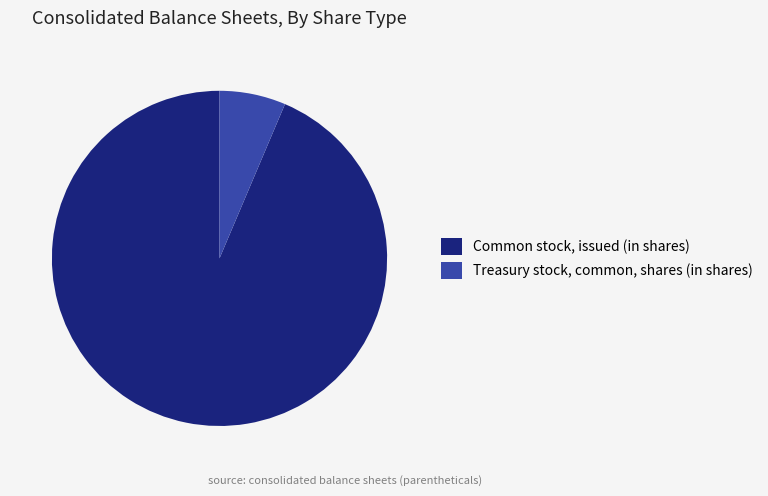

Is the sum of Common stock, issued (in shares) and Treasury stock, common, shares (in shares) greater than half?

Yes